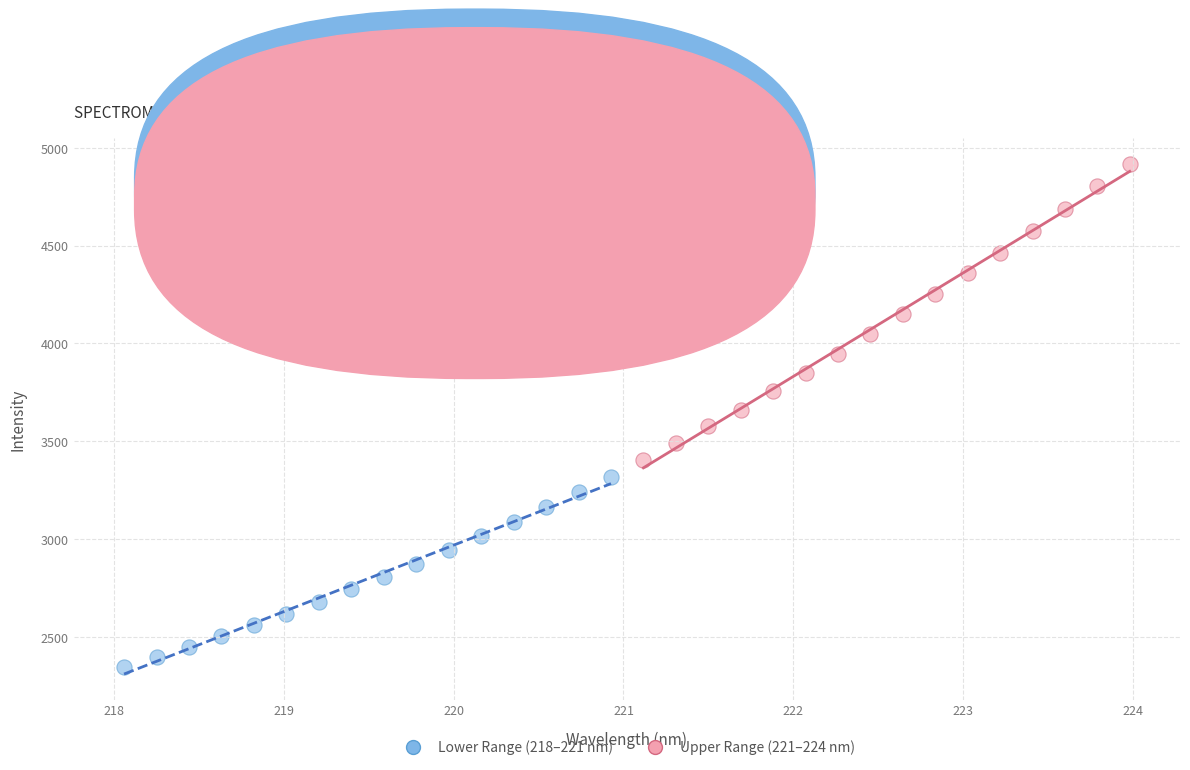

Which series reaches the maximum Y coordinate?

Upper Range (221–224 nm)